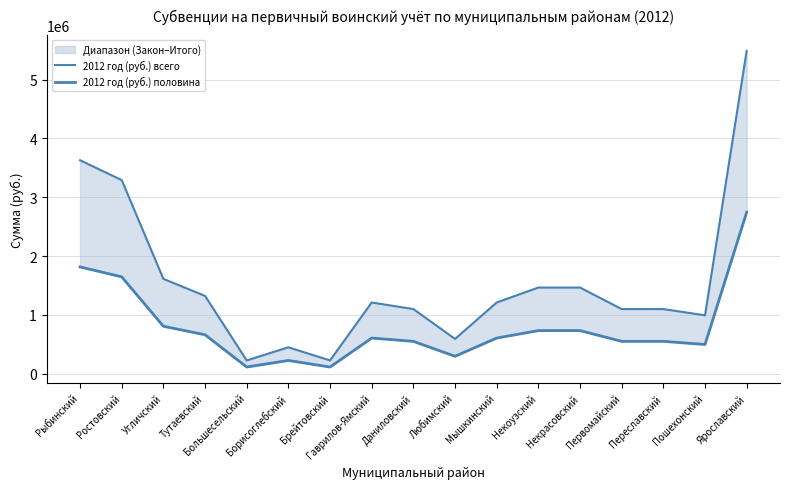

Reading left to right, what are all the values shown in this chart?

2012 год (руб.) всего: Рыбинский=3630000	Ростовский=3292000	Угличский=1611800	Тутаевский=1322000	Большесельский=224000	Борисоглебский=448000	Брейтовский=224000	Гаврилов-Ямский=1210000	Даниловский=1098000	Любимский=590000	Мышкинский=1210000	Некоузский=1464000	Некрасовский=1464000	Первомайский=1098000	Переславский=1098000	Пошехонский=991800	Ярославский=5490000
2012 год (руб.) половина: Рыбинский=1815000	Ростовский=1646000	Угличский=805900	Тутаевский=661000	Большесельский=112000	Борисоглебский=224000	Брейтовский=112000	Гаврилов-Ямский=605000	Даниловский=549000	Любимский=295000	Мышкинский=605000	Некоузский=732000	Некрасовский=732000	Первомайский=549000	Переславский=549000	Пошехонский=495900	Ярославский=2745000